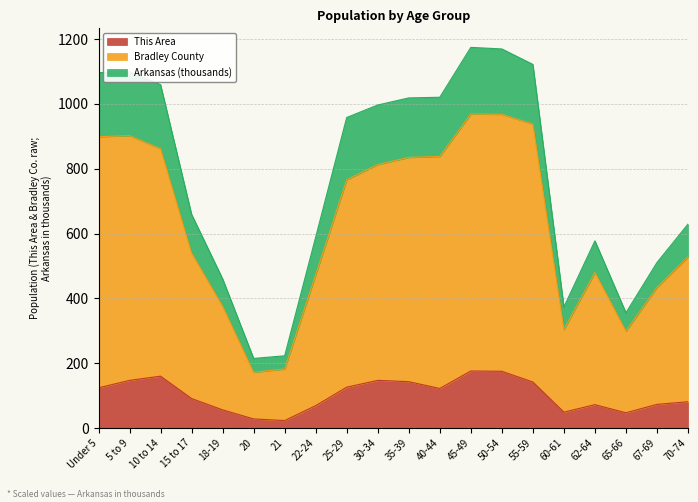

Does the chart display data point markers on the line(s)?

No